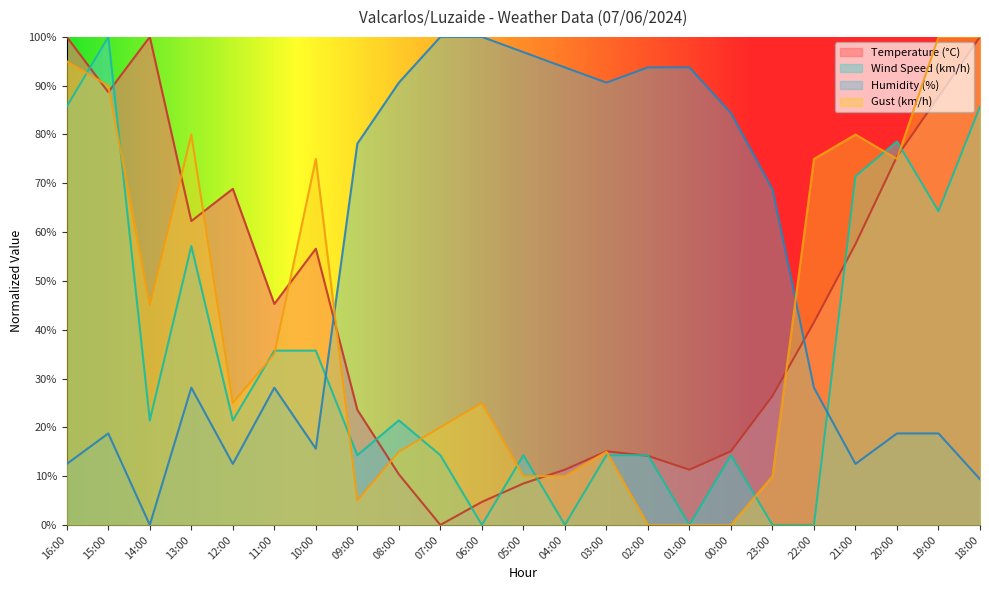

Rank the categories by Gust (km/h) value from highest to lowest.

19:00, 18:00, 16:00, 15:00, 13:00, 21:00, 10:00, 22:00, 20:00, 14:00, 11:00, 12:00, 06:00, 07:00, 08:00, 03:00, 05:00, 04:00, 23:00, 09:00, 02:00, 01:00, 00:00